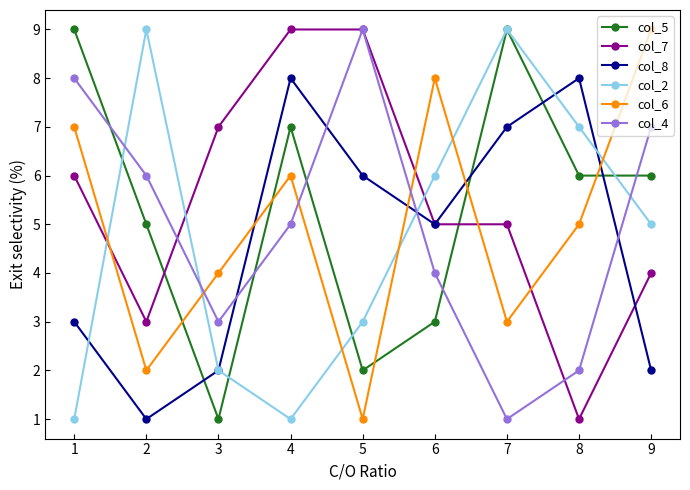

Is it true that col_6 equals 7 at 2?

False